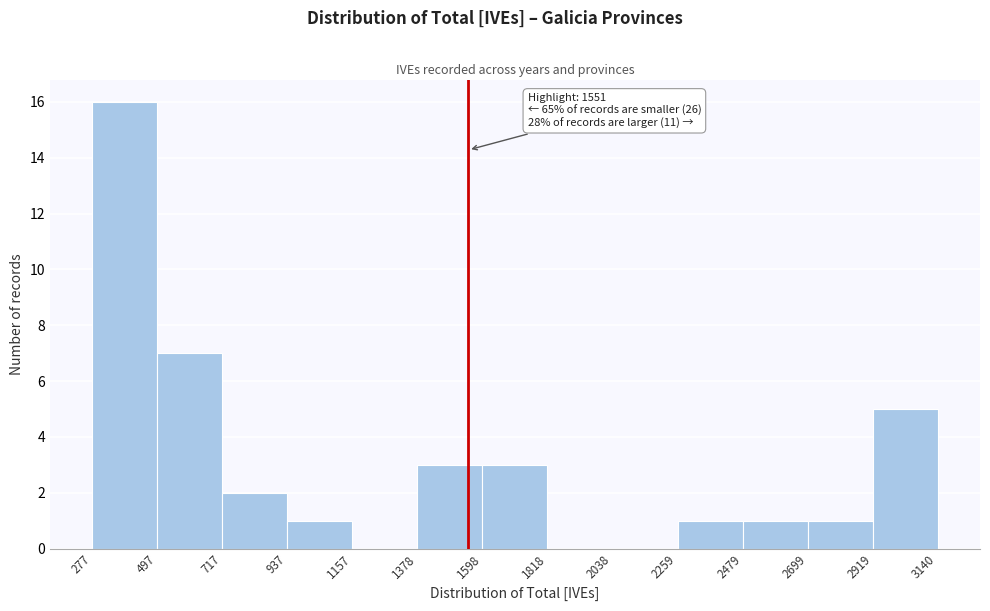

Over which range of the x-axis is the bar tallest?

277 to 497